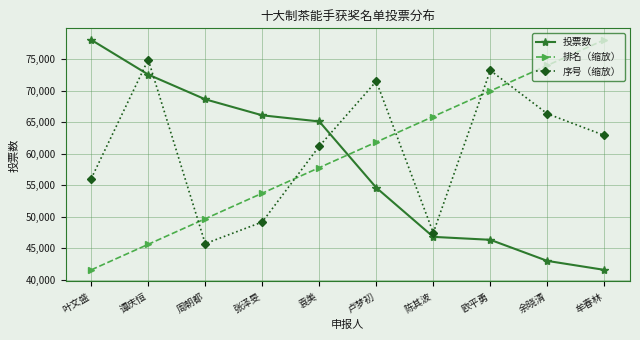

What is the label of the 6th point from the right?

袁美